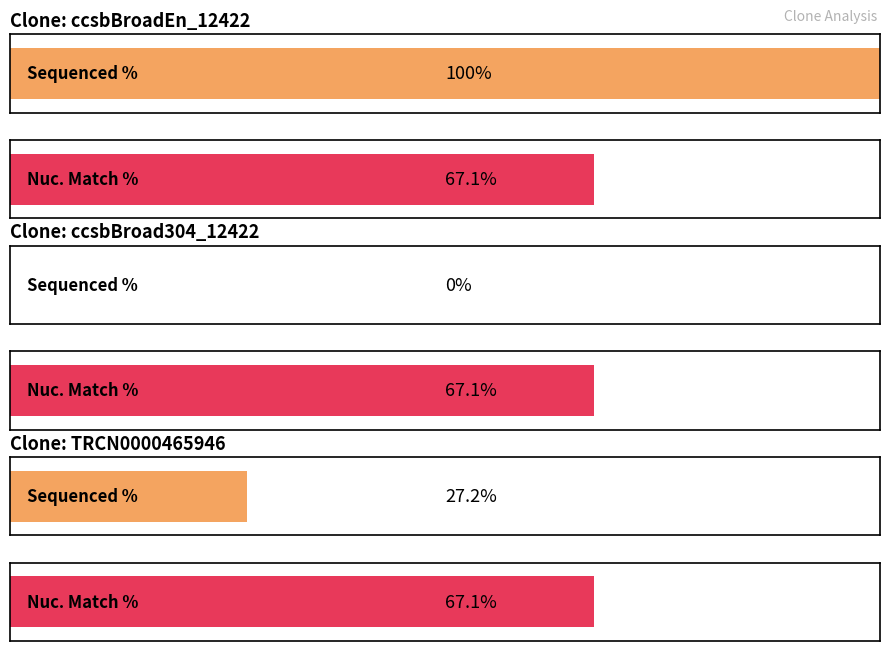

What is the minimum value for Nuc. Match %?

67.1